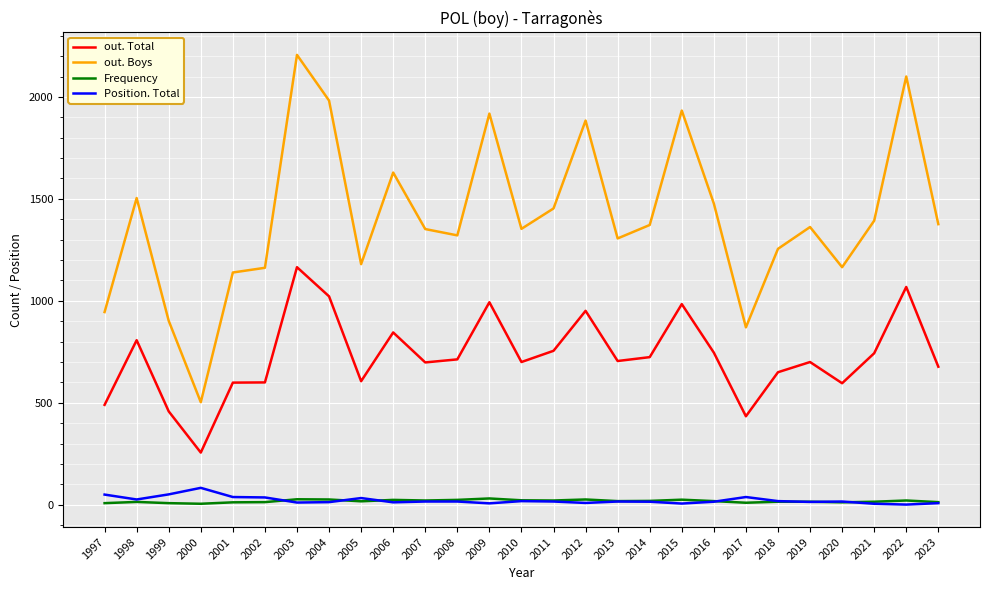

What is the average value of the Position. Total series?

22